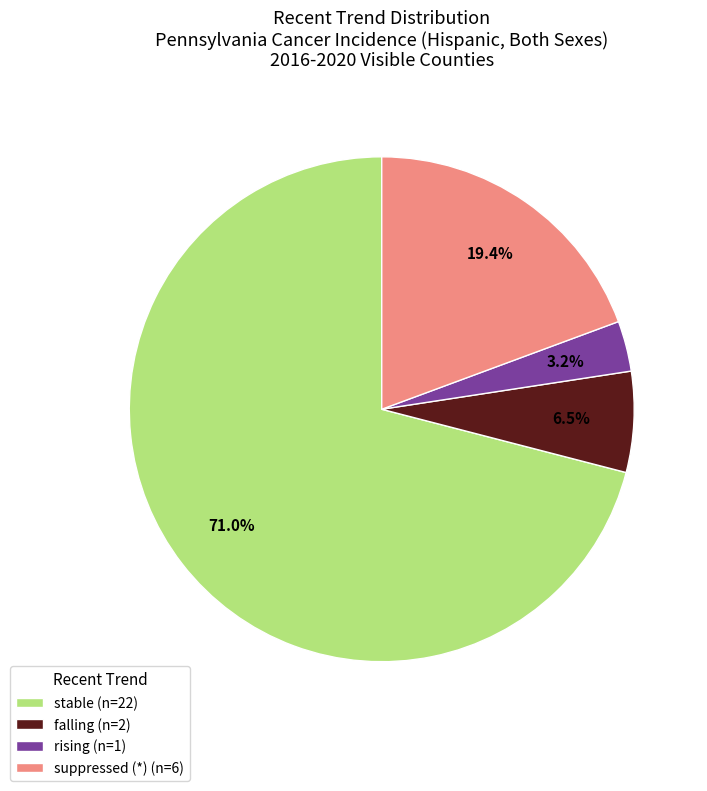

Which category has the biggest portion of the pie?

stable (n=22)